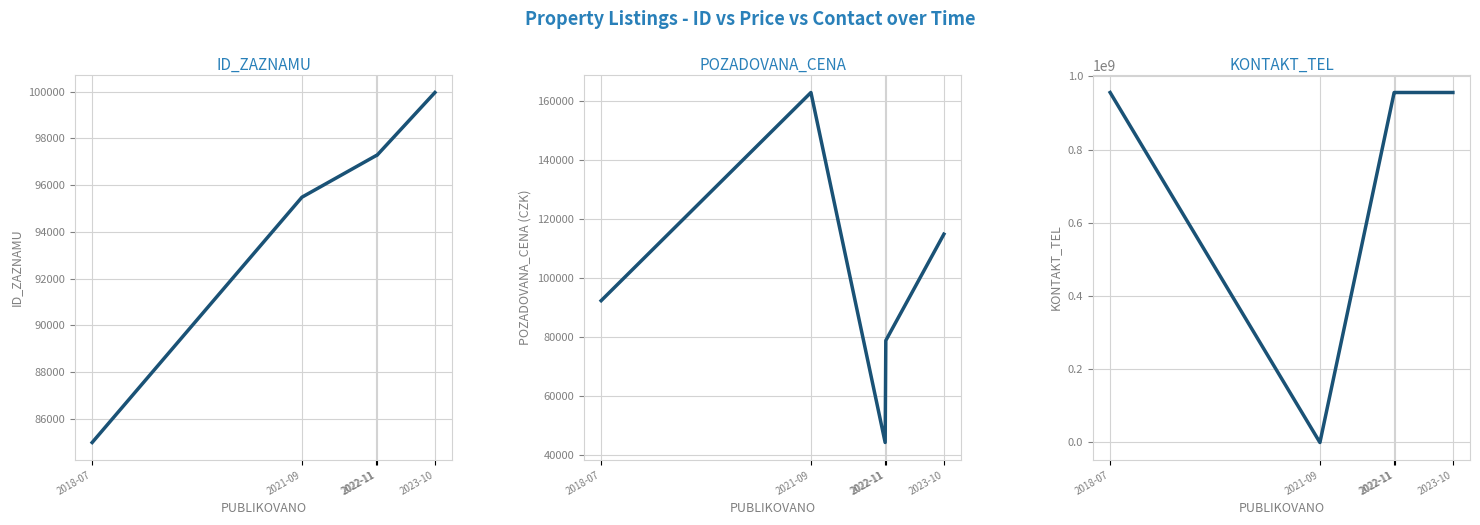

Reading left to right, transcribe all the data shown in this chart.

ID_ZAZNAMU: 84990	95481	97262	97265	99958
POZADOVANA_CENA: 92460	163000	44400	78960	115000
KONTAKT_TEL: 956236106	0	956236106	956236106	956236106